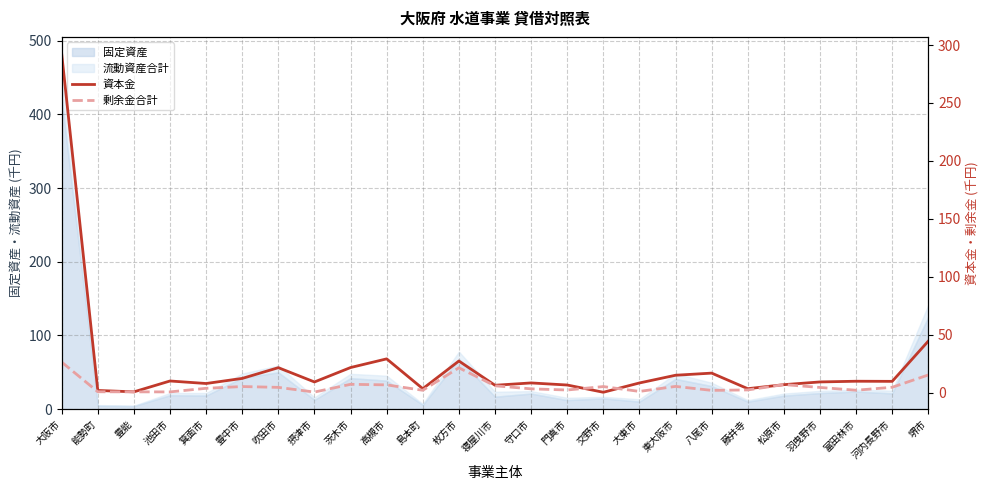

Reading left to right, extract all data points from this chart.

資本金: 292.5	1.9	0.7	10.0	7.9	12.3	21.5	9.2	21.6	29.1	3.4	27.3	6.3	8.4	6.6	0.3	8.3	15.0	16.8	3.4	6.9	9.2	9.8	9.7	44.5
剰余金合計: 26.3	0.7	0.6	0.6	3.7	5.2	4.5	0.5	7.2	6.7	2.0	21.4	5.9	3.3	2.3	5.2	1.0	5.4	1.9	2.3	6.9	4.4	2.1	4.6	15.2